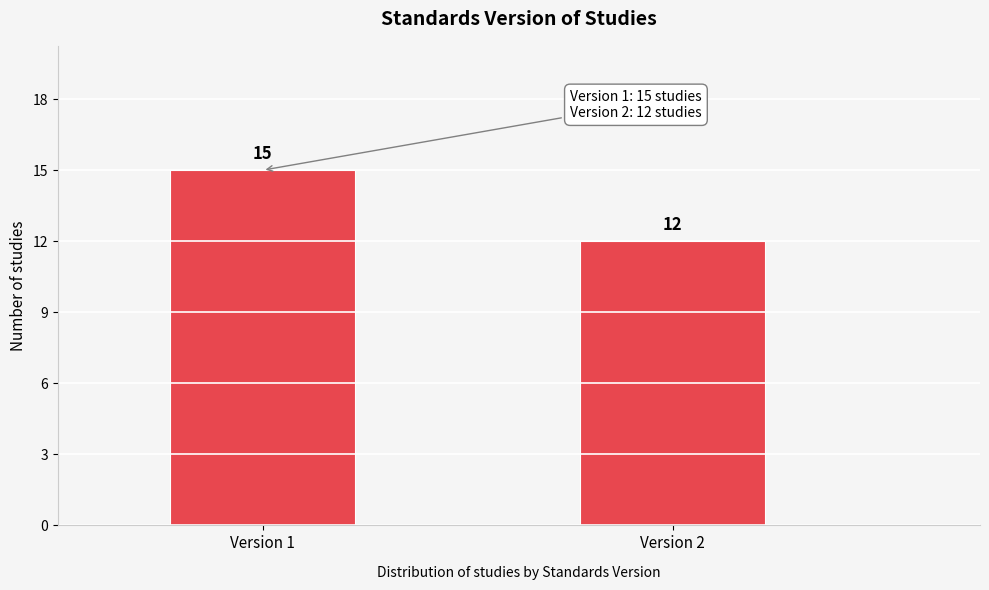

Reading left to right, what are all the values shown in this chart?

Version 1=15	Version 2=12